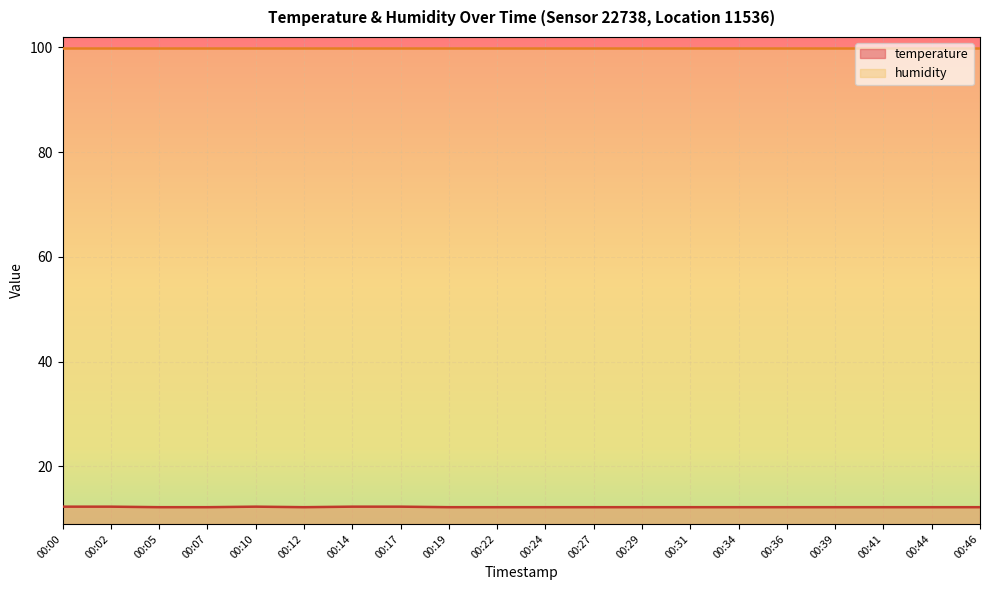

What is the approximate value at 00:17?

12.3